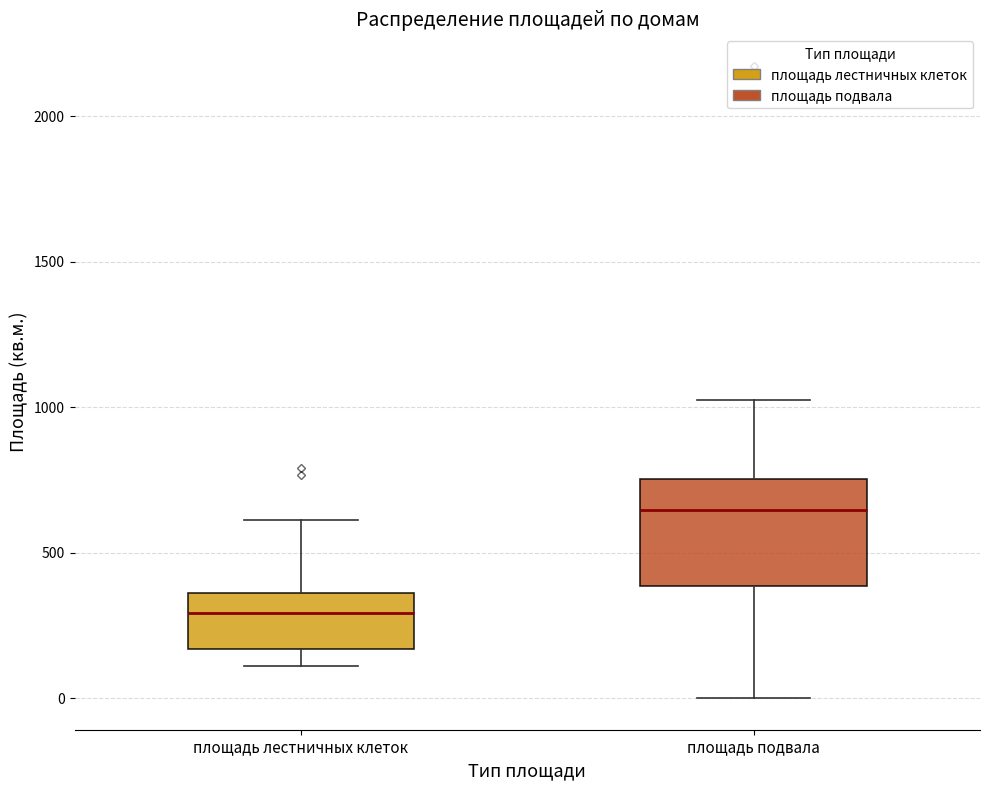

Where does the lower whisker of the box for площадь подвала end on the y-axis? The values are not printed on the chart, so give them approximately, as read against the axis.

0